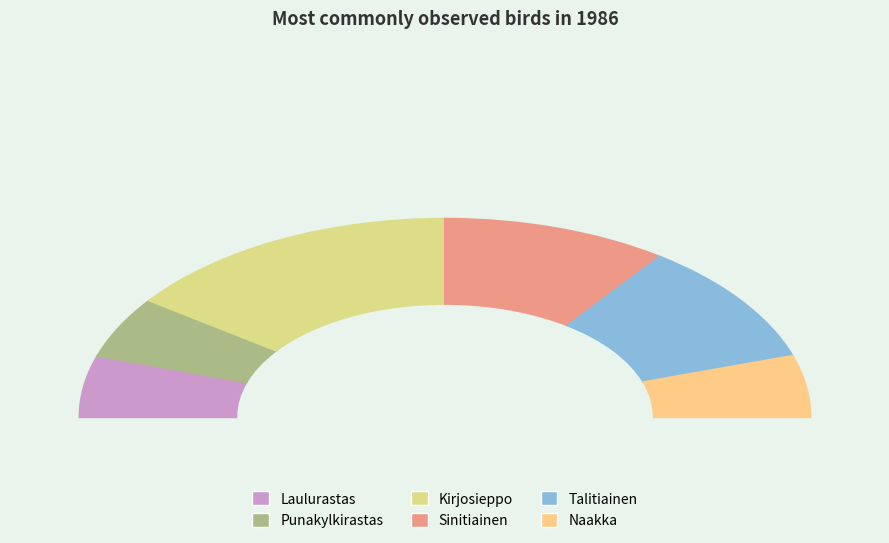

How many segments does this pie chart have?

6